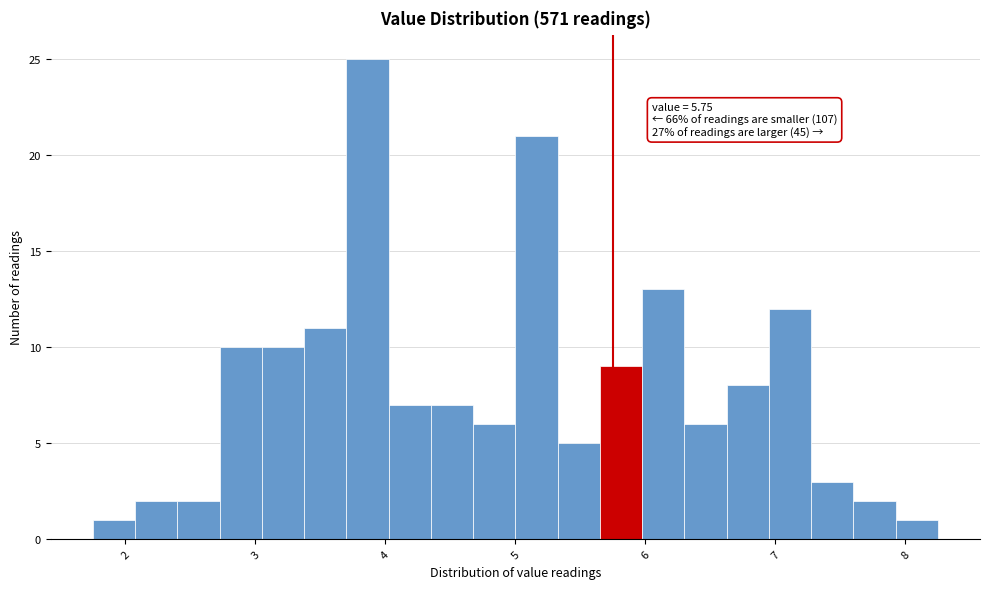

Read against the x-axis, roughly where is the centre of the tallest bar?

3.9